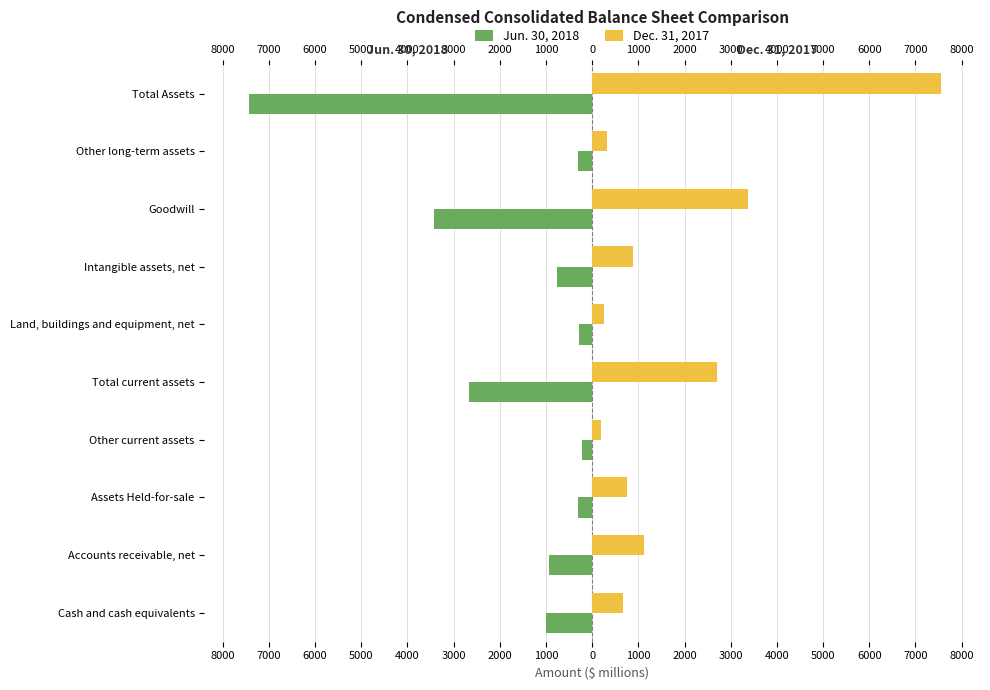

Count the number of categories in the chart.

10